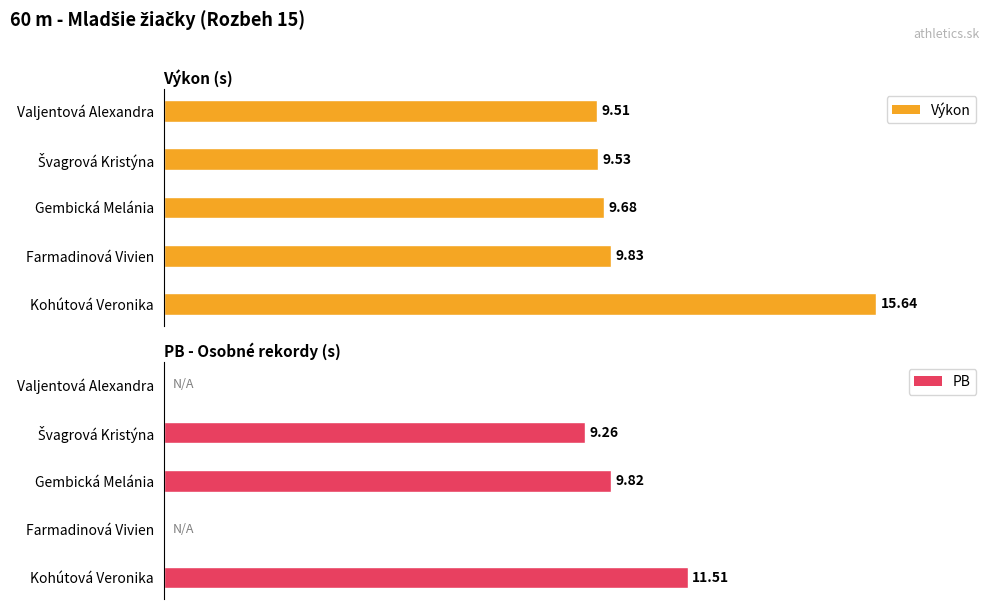

What is the difference between the highest and lowest values at Kohútová Veronika?

4.1